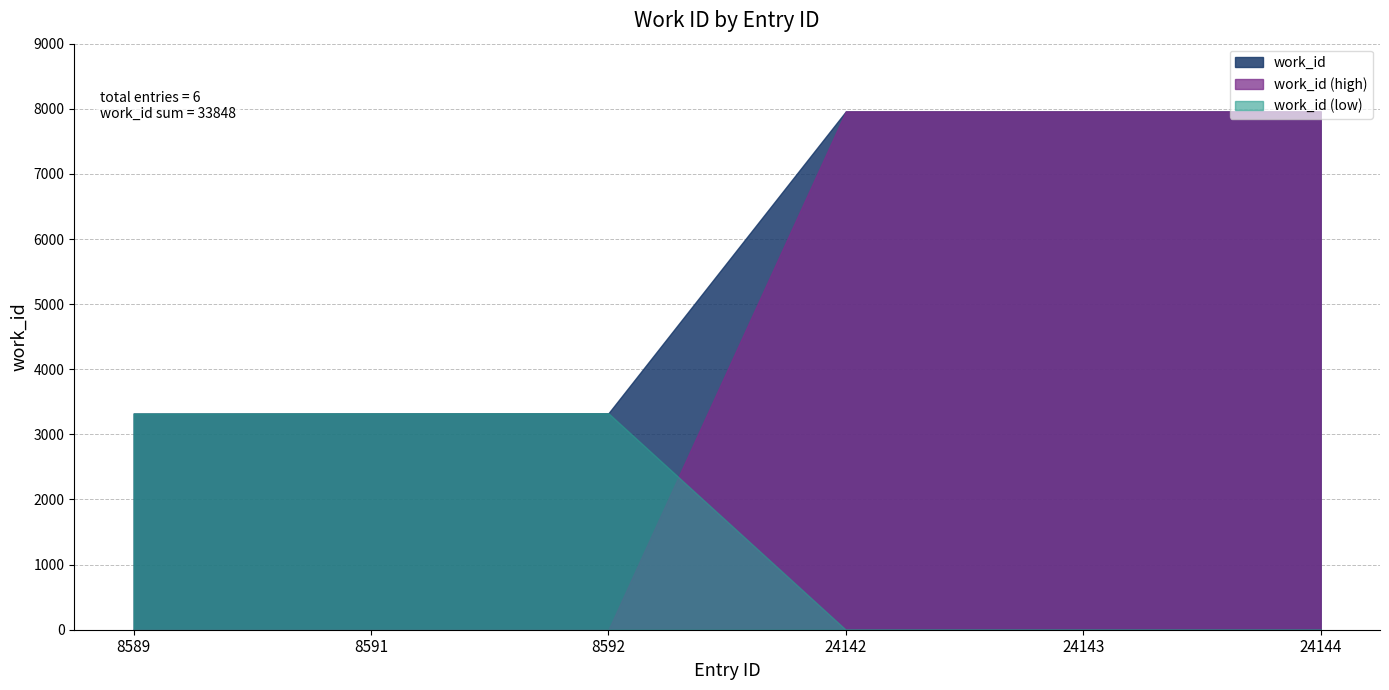

What is the value of the 6th point from the left?

7960